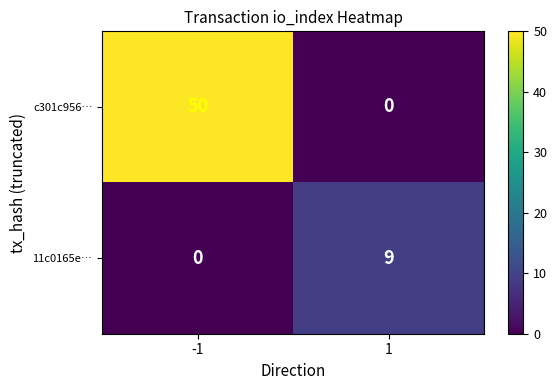

Which series changed the most between -1 and 1?

c301c956…